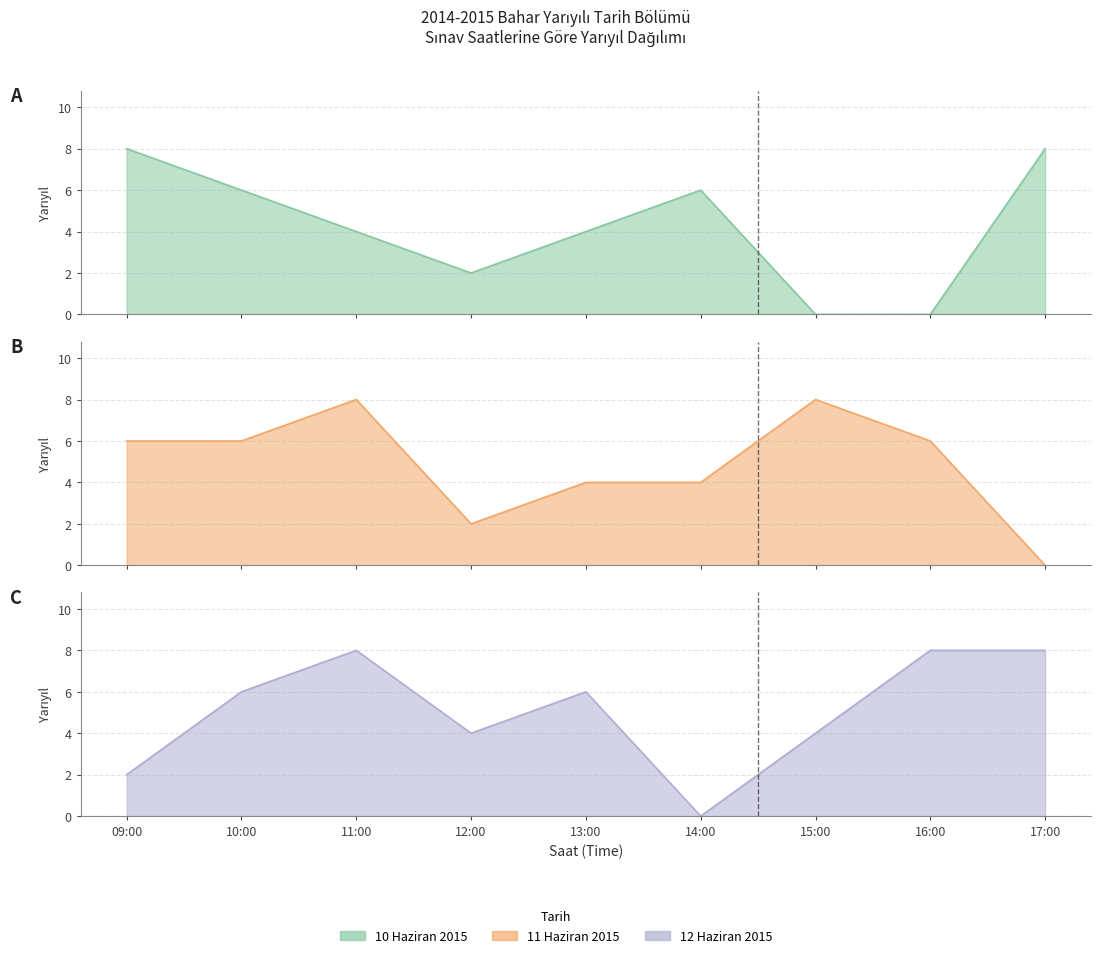

What is the sum of the 10 Haziran 2015 values at 12:00 and 13:00?

6